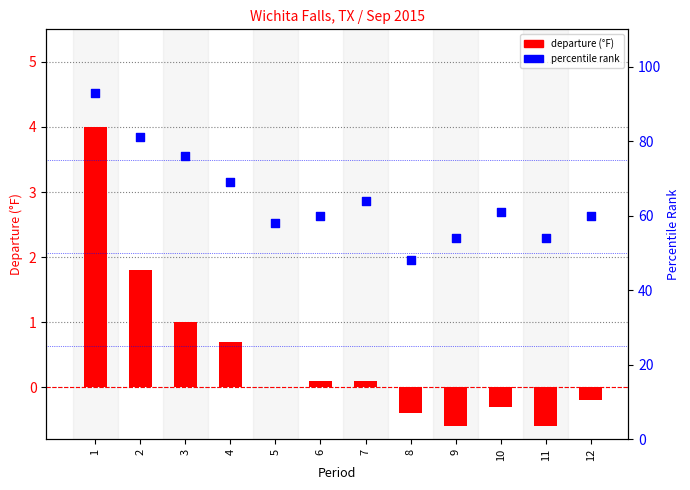

Which series has the largest total across all categories?

percentile rank